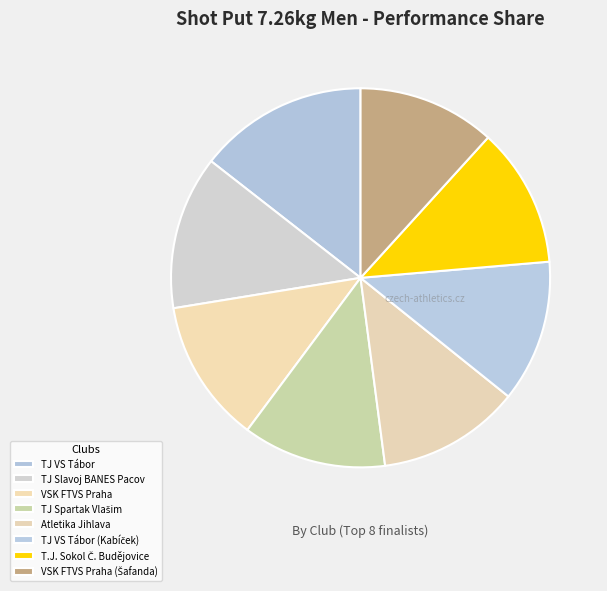

How many segments does this pie chart have?

8